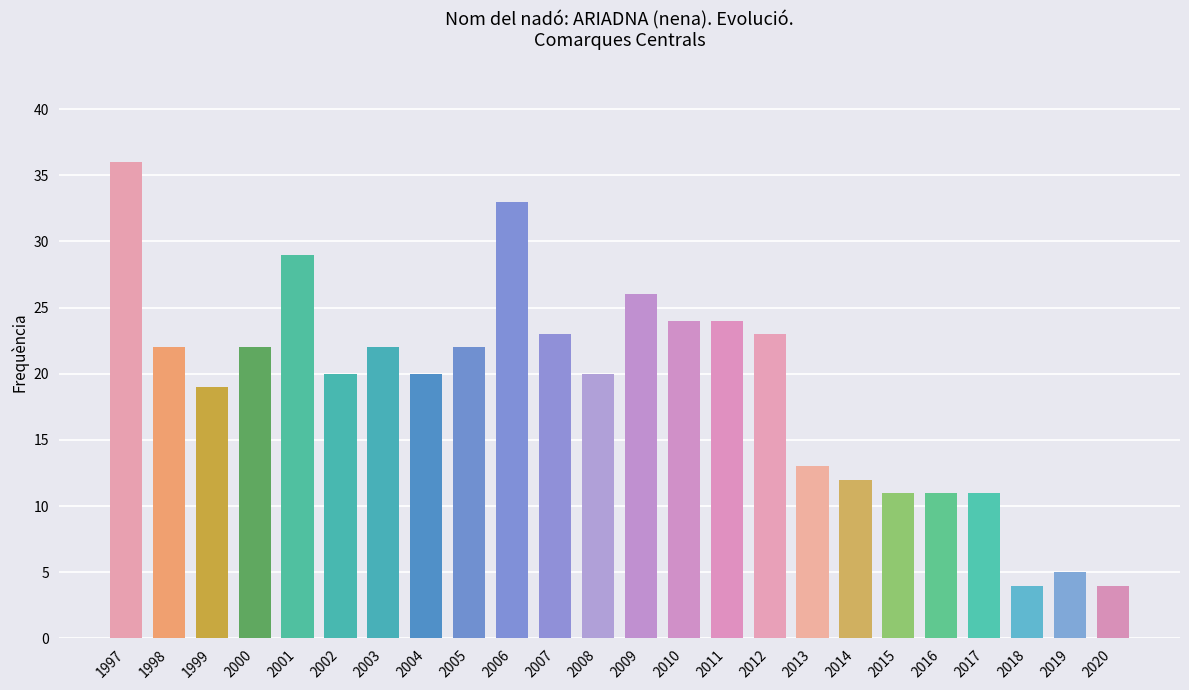

What is the change in value from 1999 to 2019?

-14